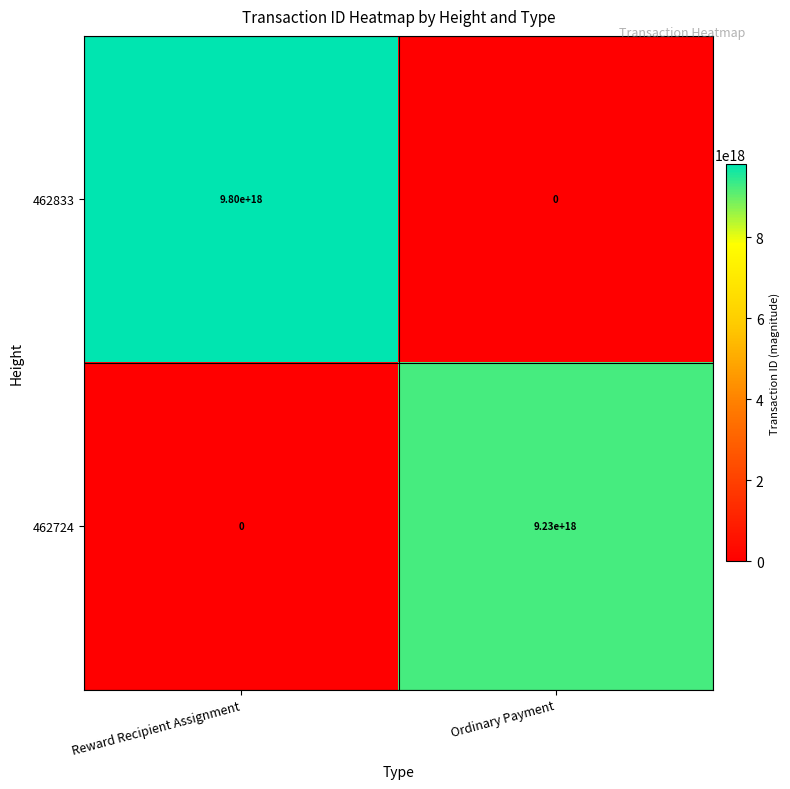

Which series has the largest total across all categories?

462833